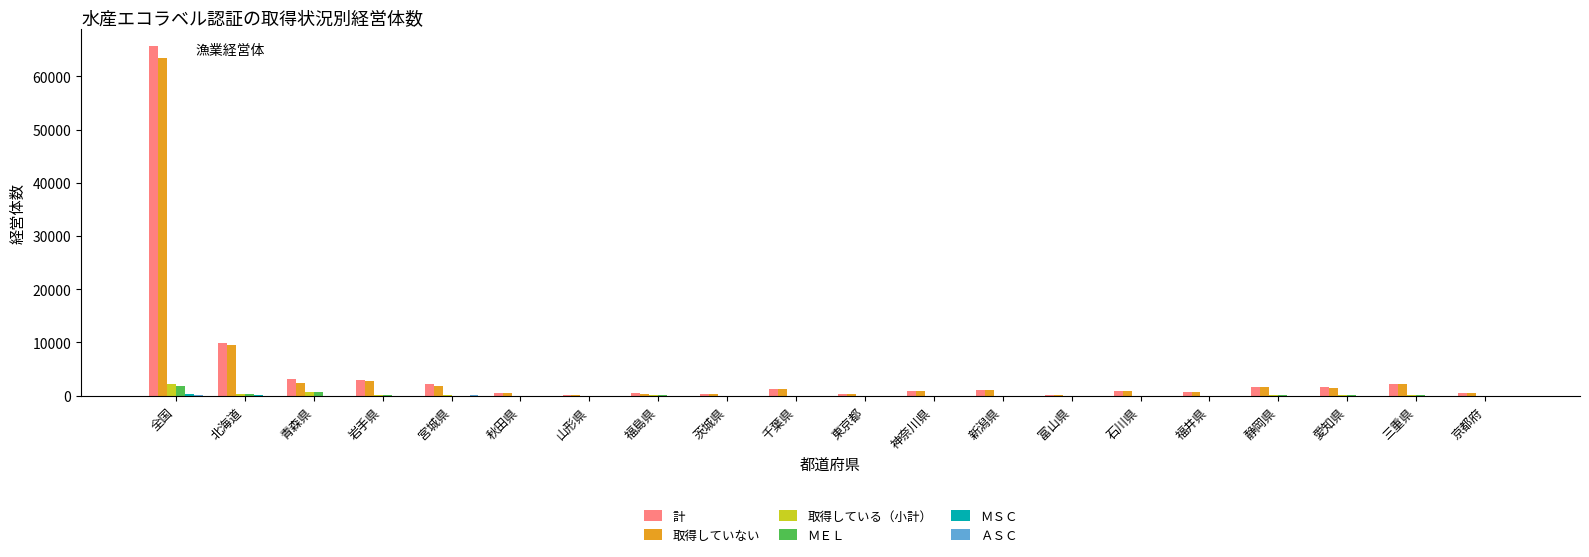

What is the maximum value for 計?

65662